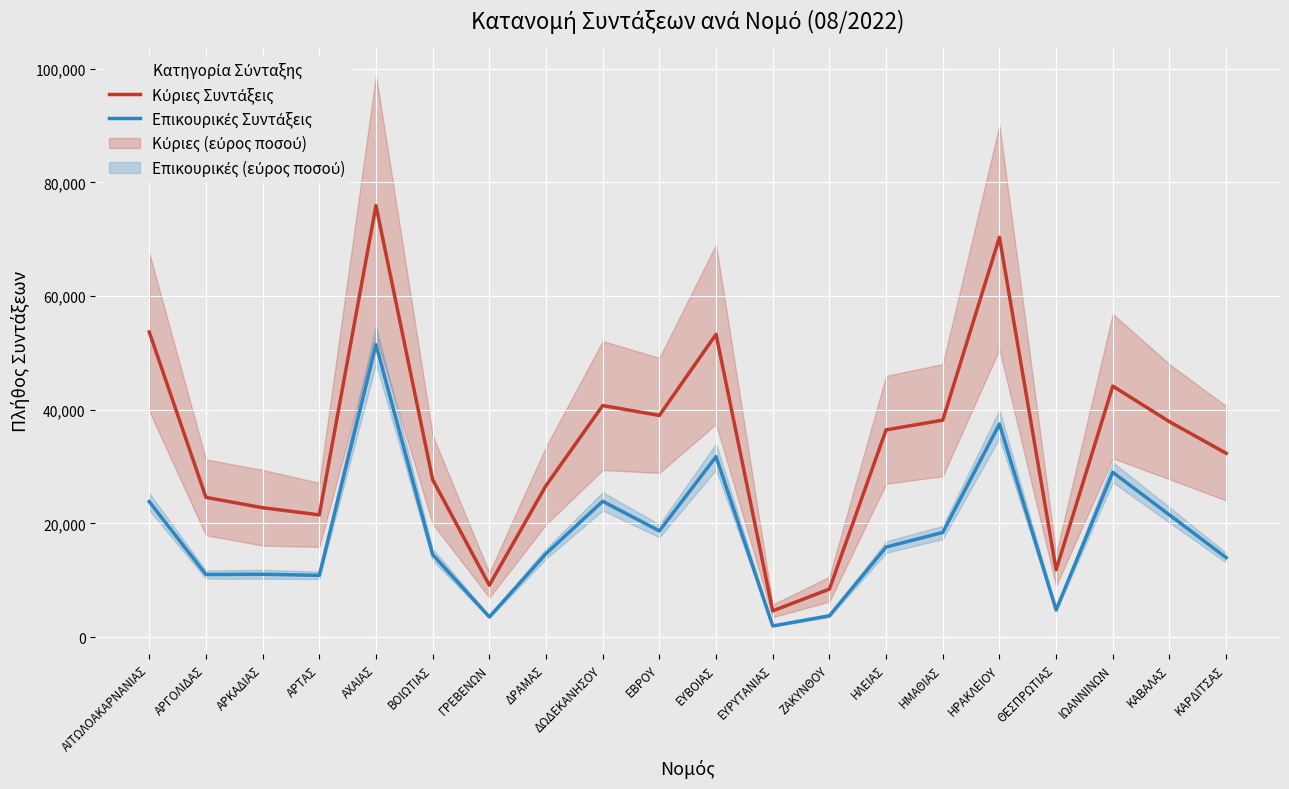

What is the label of the 12th point from the right?

ΔΩΔΕΚΑΝΗΣΟΥ